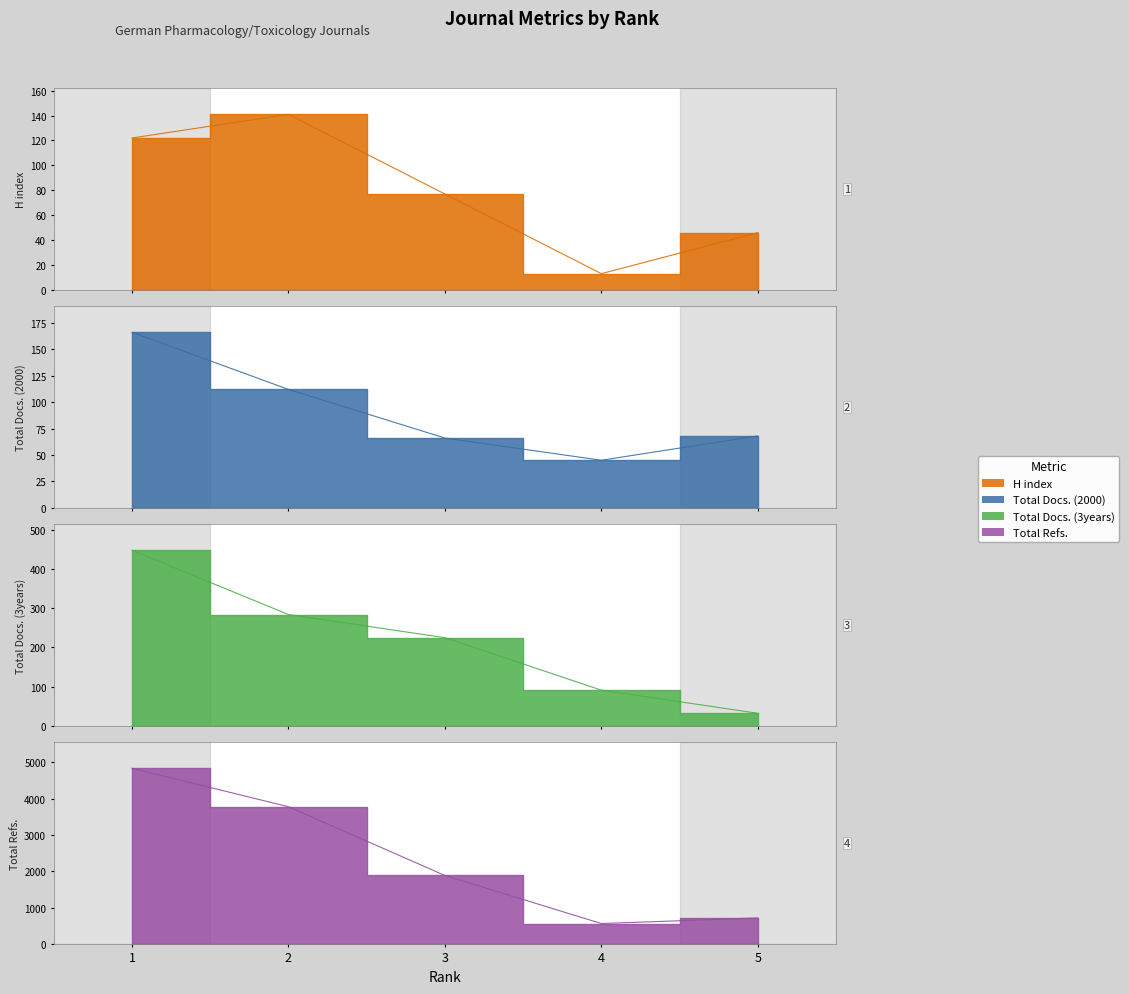

What value does the Total Docs. (2000) series have at 4, to the nearest 50?

50